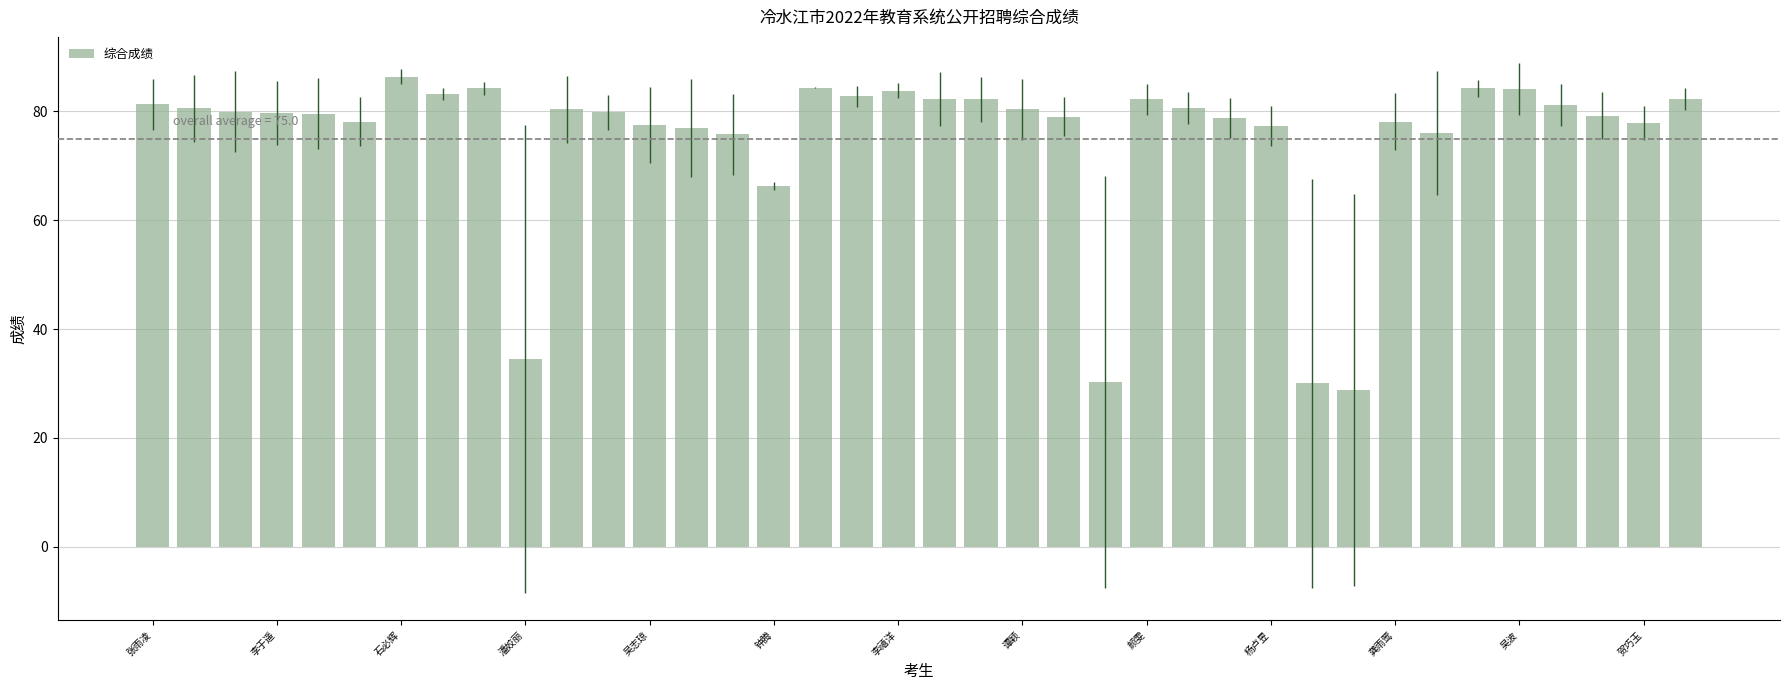

What is the value of the 21st bar from the left?

82.2